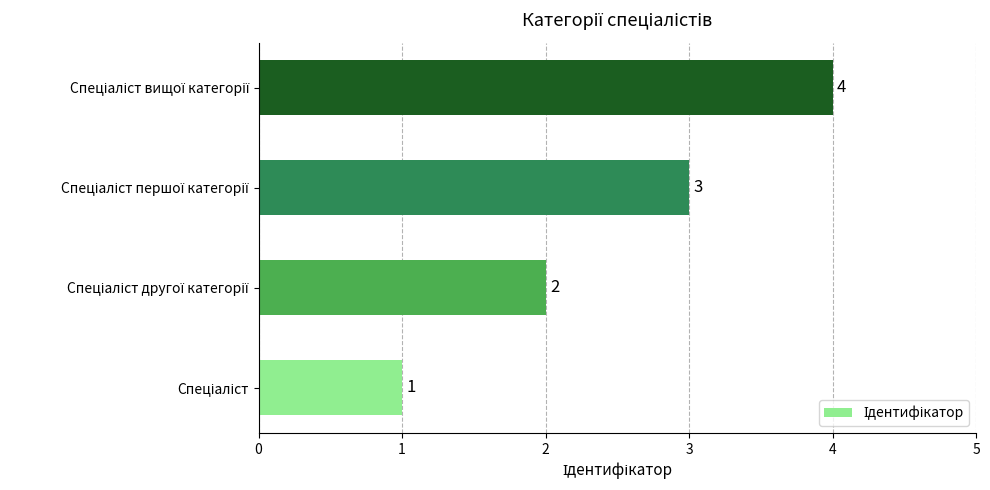

What is the sum of all values?

10